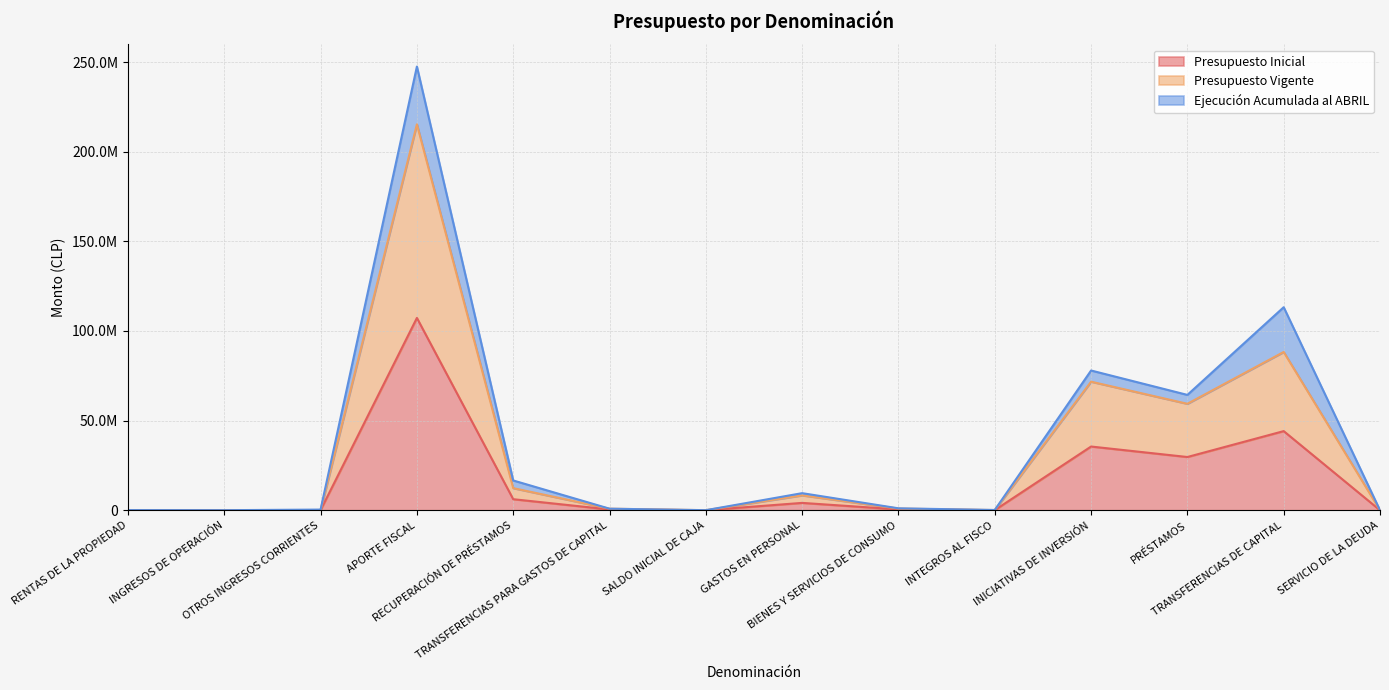

What is the difference between the second highest and second lowest values in the Presupuesto Vigente series?

88292188